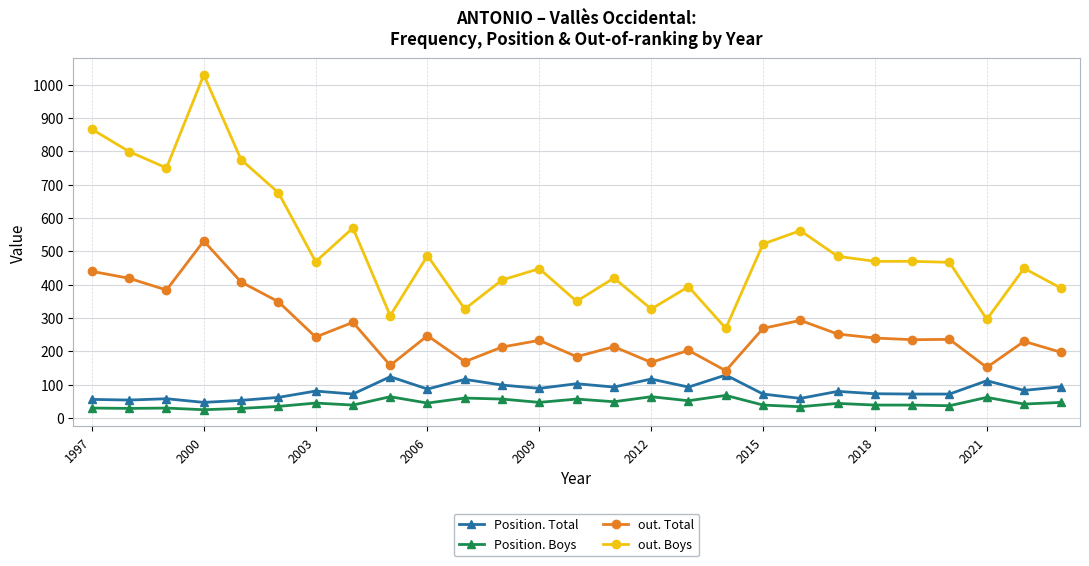

How many series are shown in this chart?

4